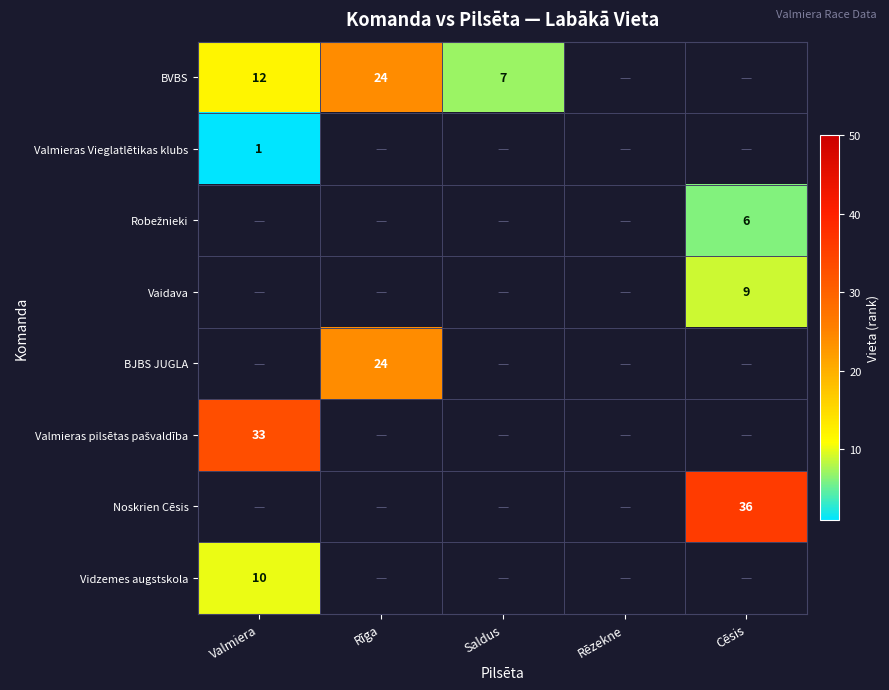

Is it true that BVBS equals 12 at Valmiera?

True